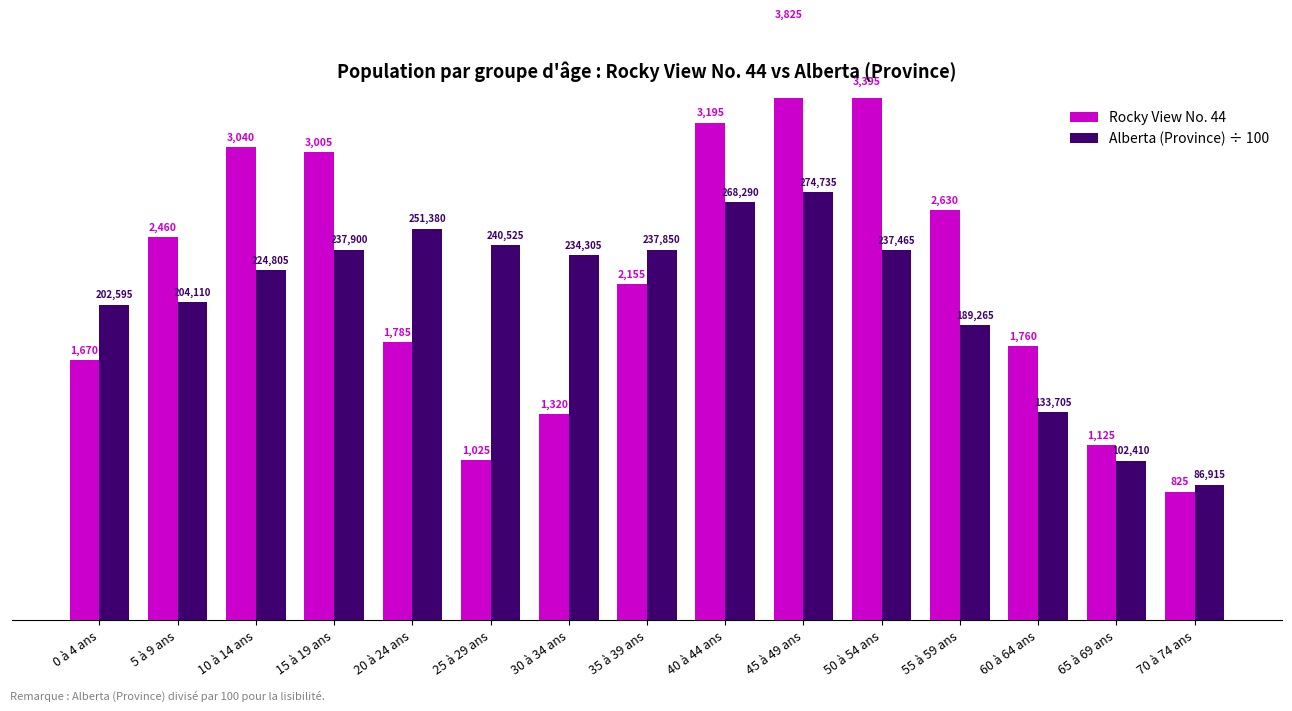

How many values in the Alberta (Province) ÷ 100 series are below 2343?

7